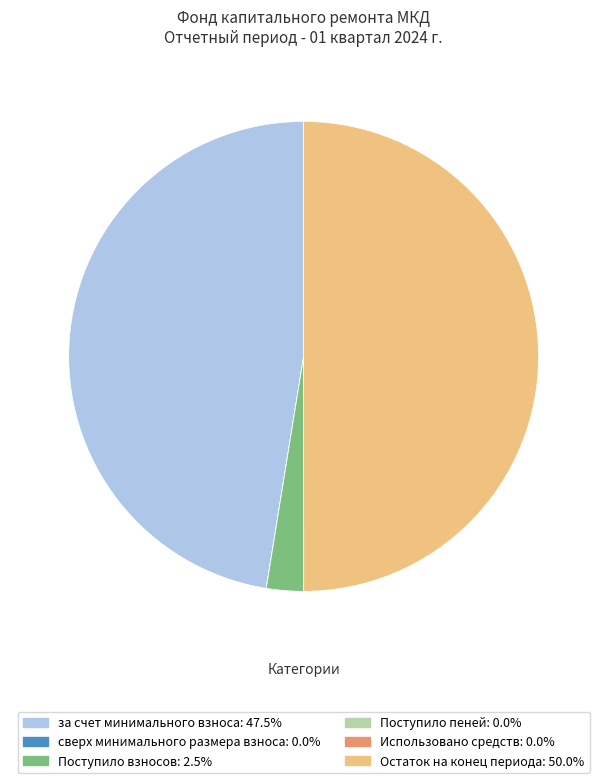

What is the largest slice in the pie chart?

Остаток на конец периода